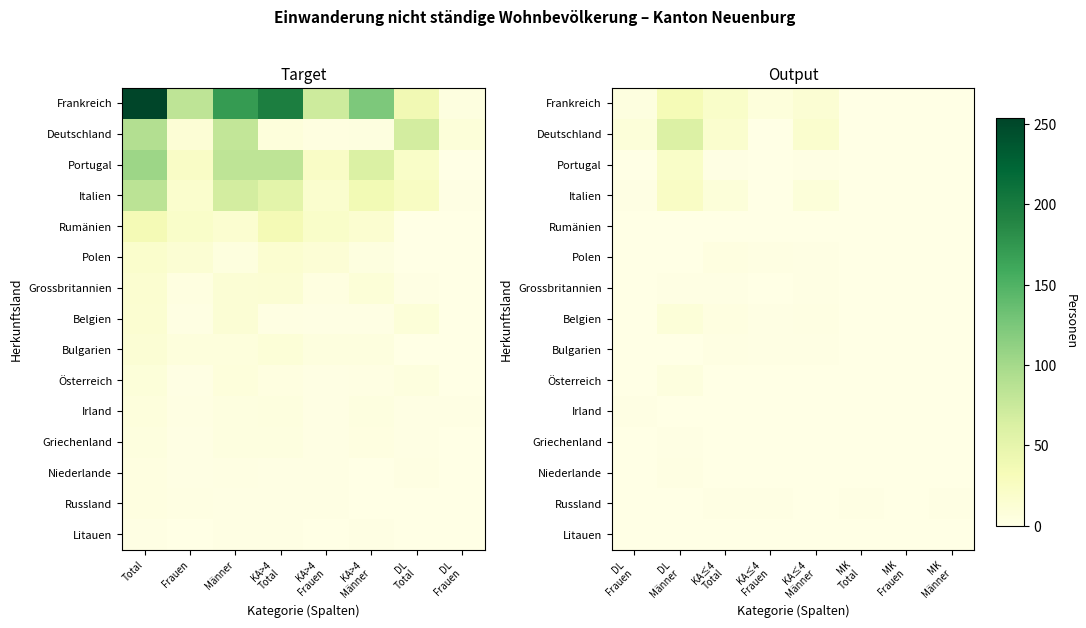

Count the Frankreich values in the range 0 to 20.

7